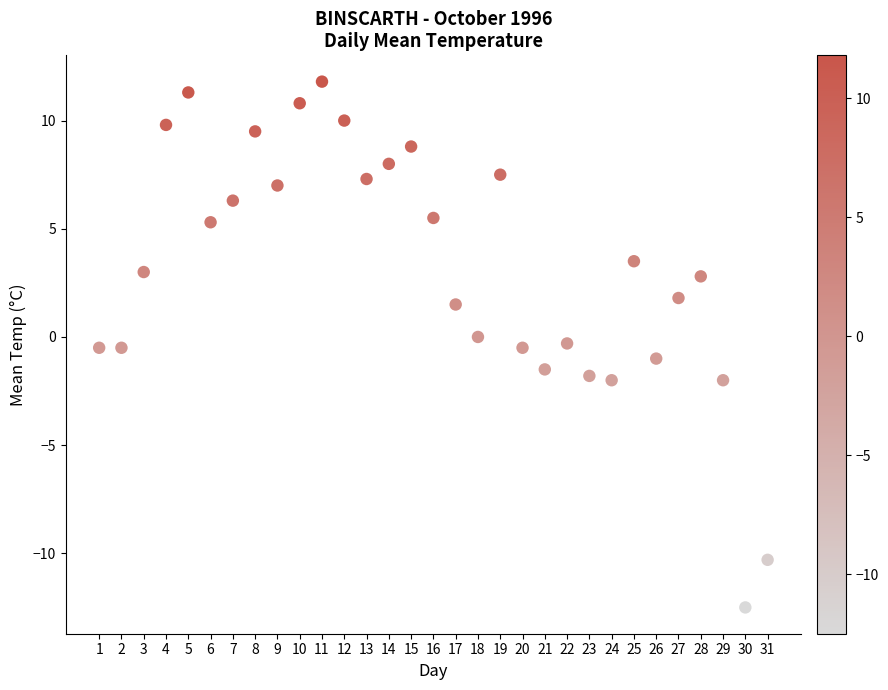

What is the range of Y values (max minus min)?

24.3